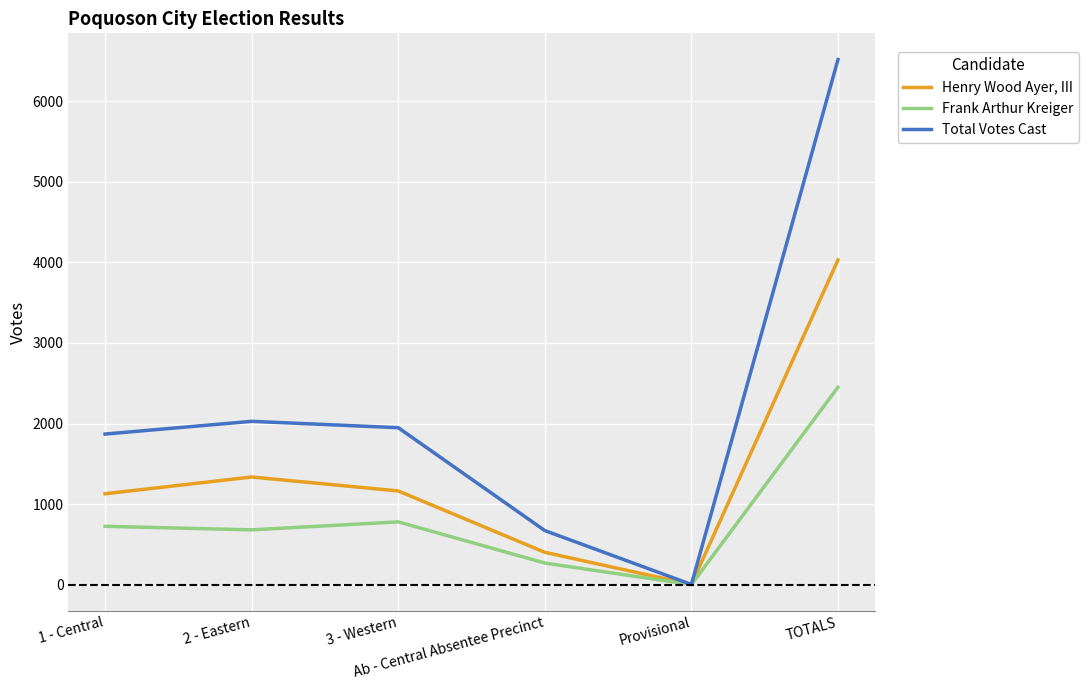

Rank the series at 2 - Eastern from lowest to highest value.

Frank Arthur Kreiger, Henry Wood Ayer, III, Total Votes Cast